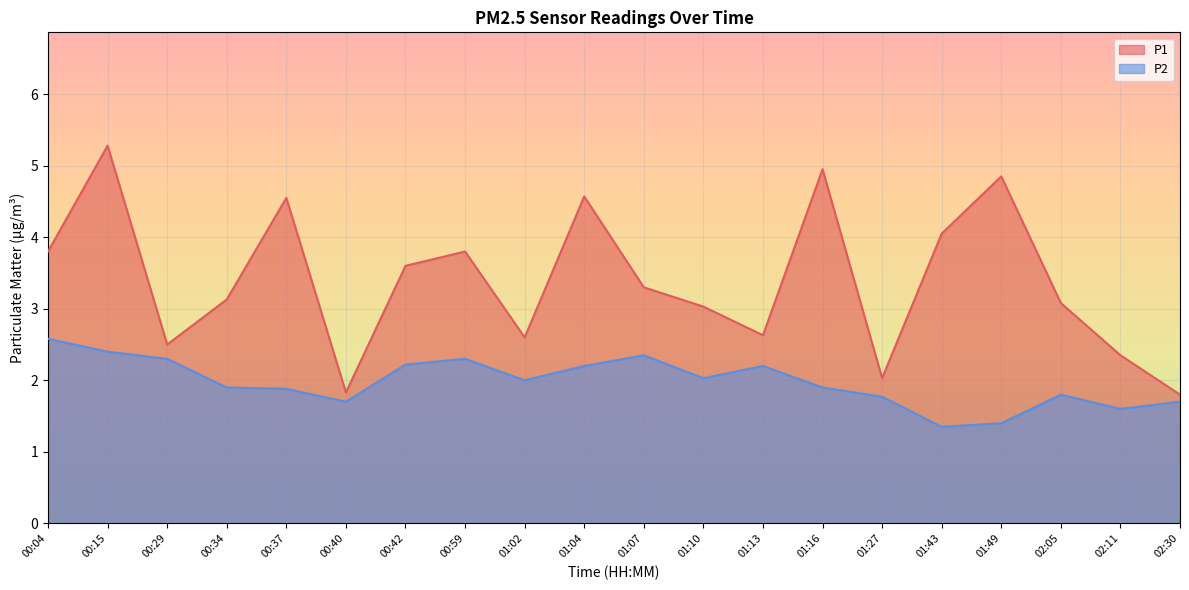

True or false: P1 and P2 cross at least once.

False